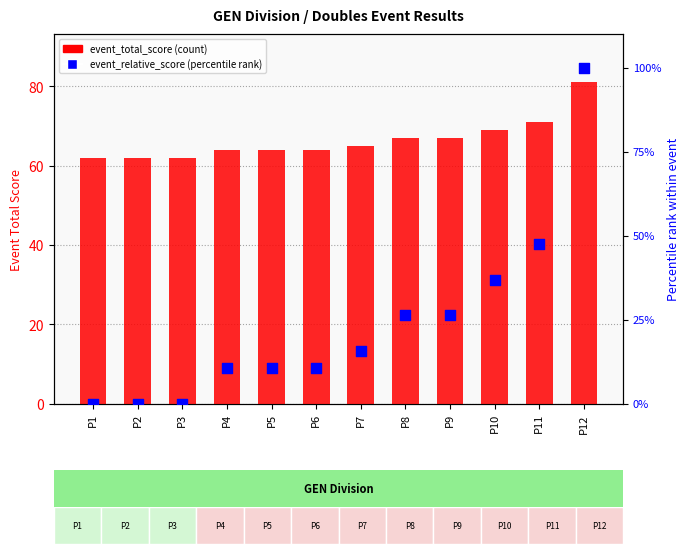

Which series has the widest spread of Y values?

event_relative_score (percentile)